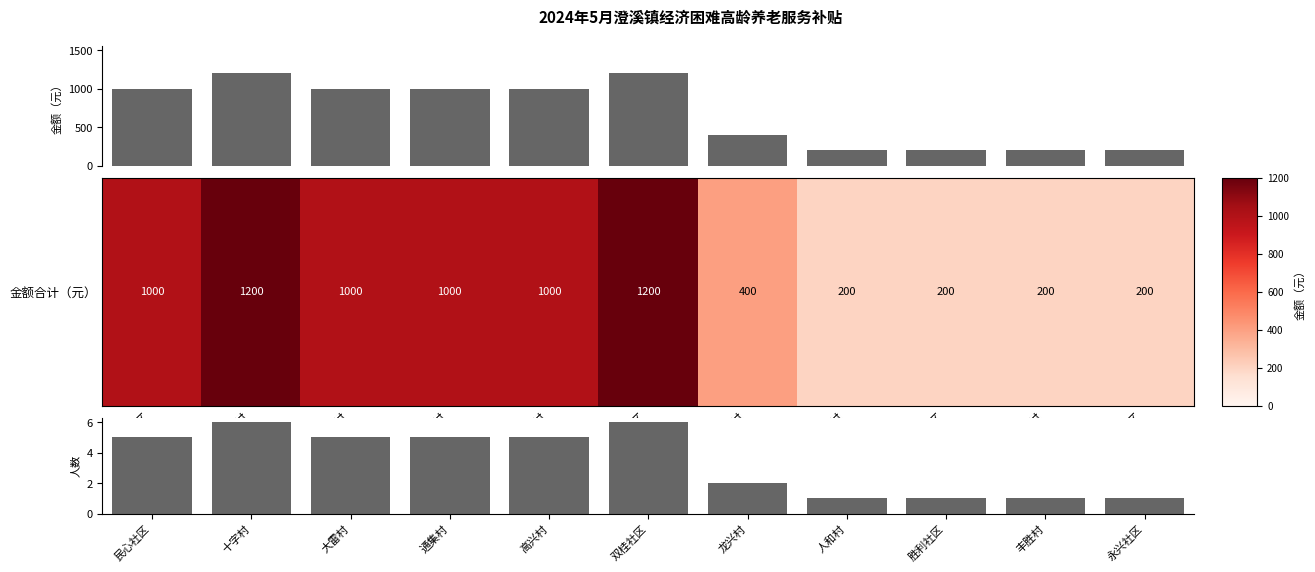

At how many categories does at least one series exceed 503?

6